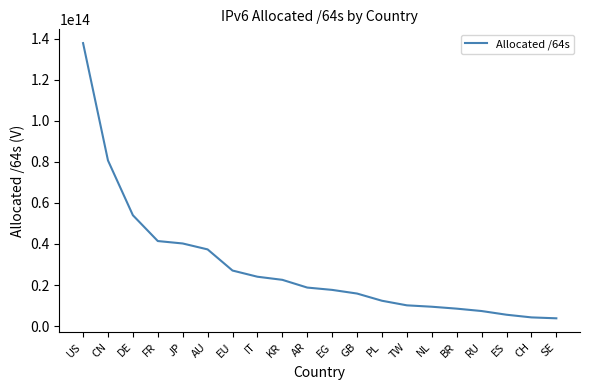

Count the number of categories in the chart.

20